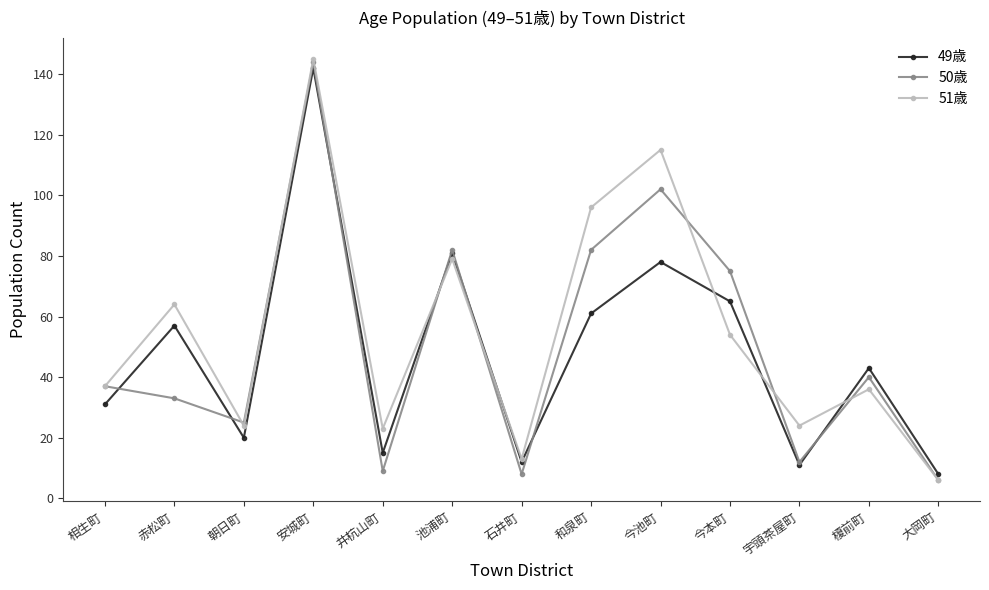

What is the label of the 11th point from the left?

宇頭茶屋町